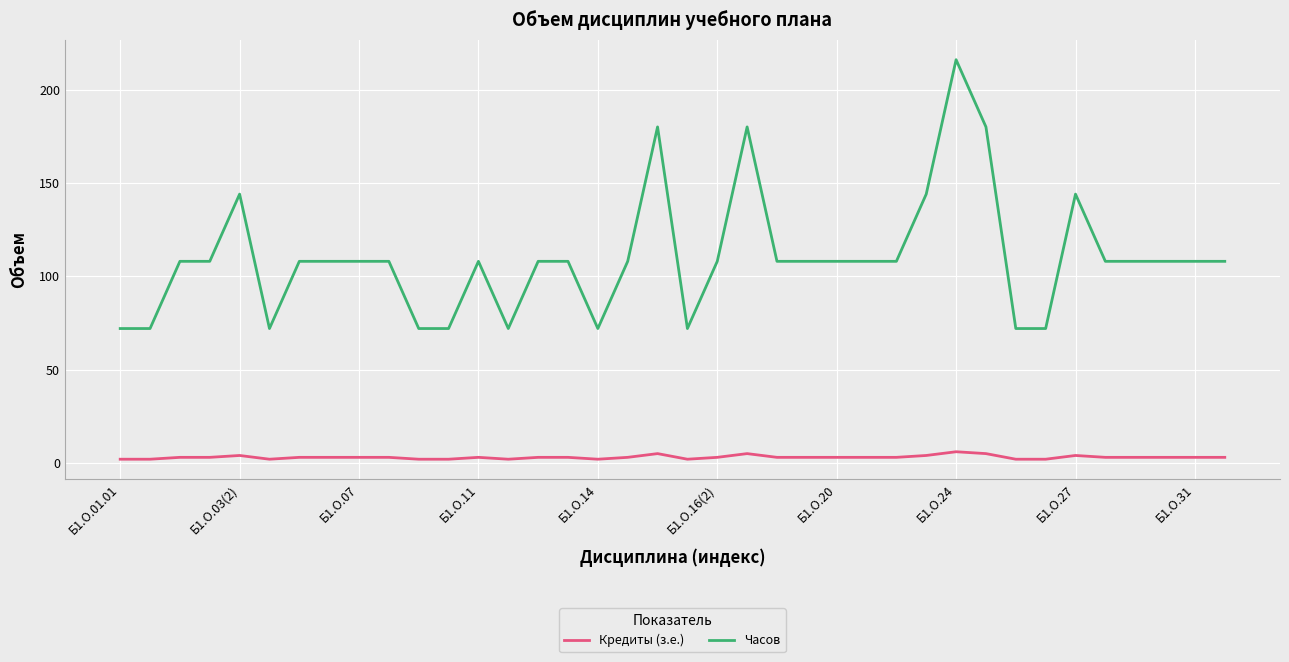

What is the highest value of the Часов series?

216